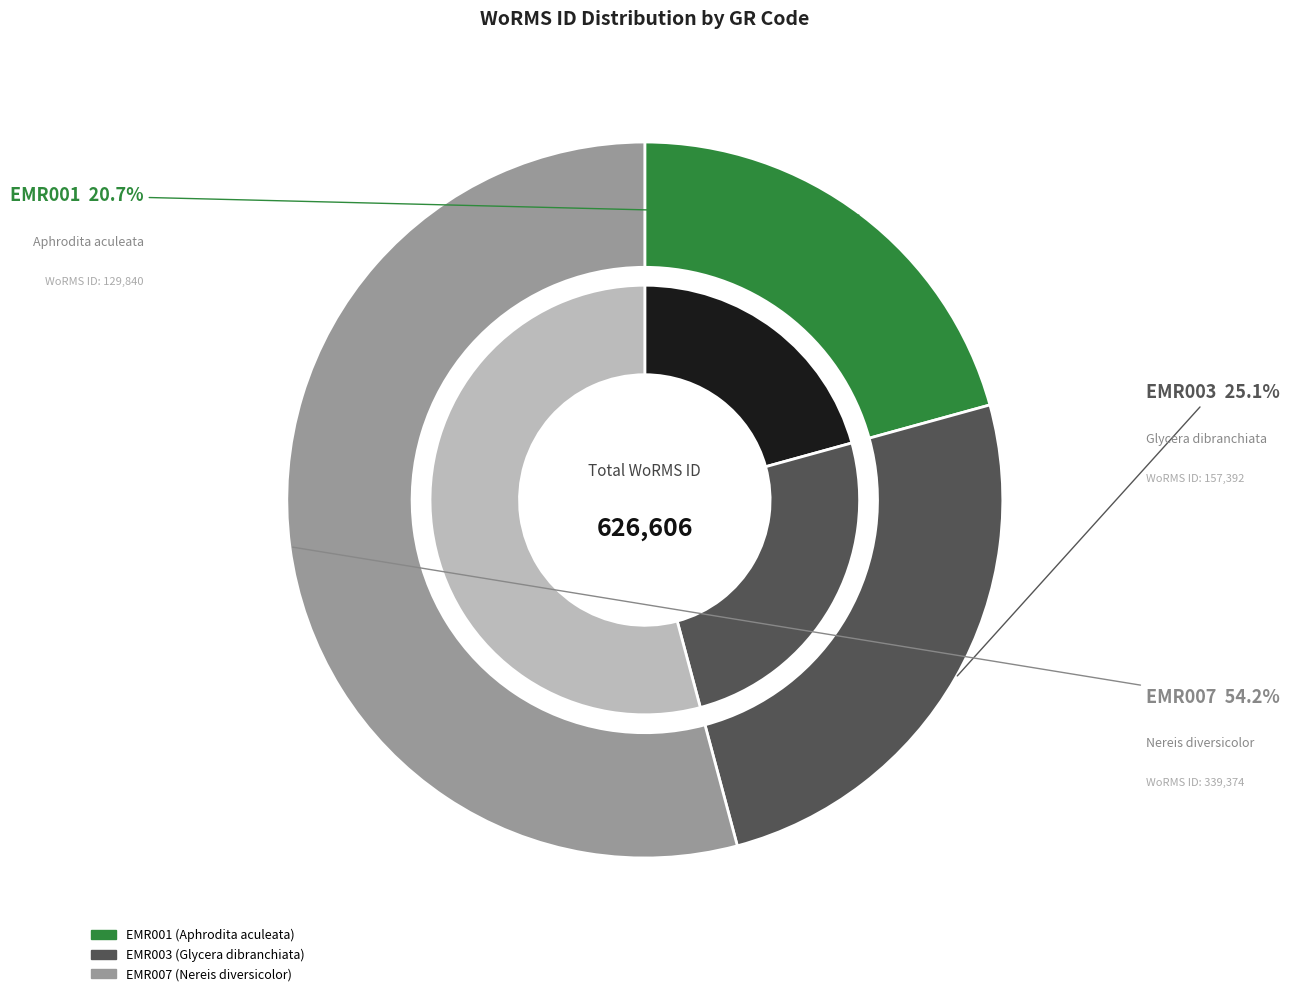

Rank the categories by value from highest to lowest.

EMR007, EMR003, EMR001